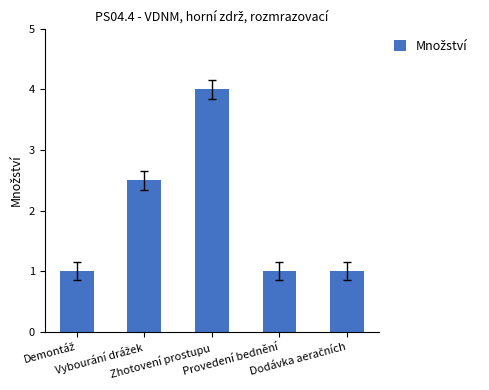

Reading left to right, what are all the values shown in this chart?

1.0	2.5	4.0	1.0	1.0